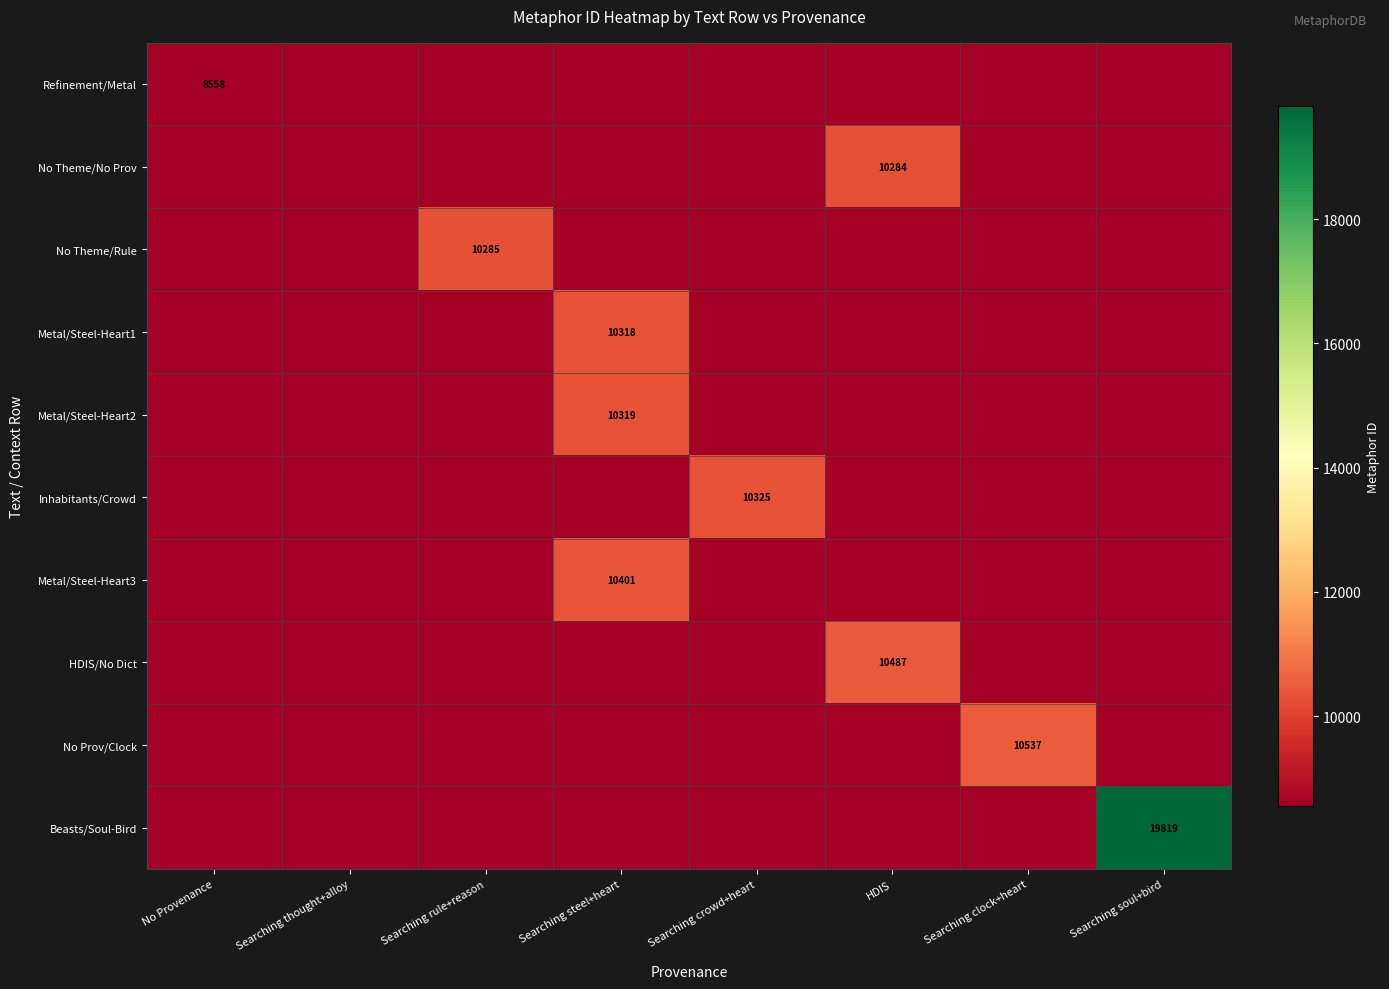

Count the number of categories in the chart.

8